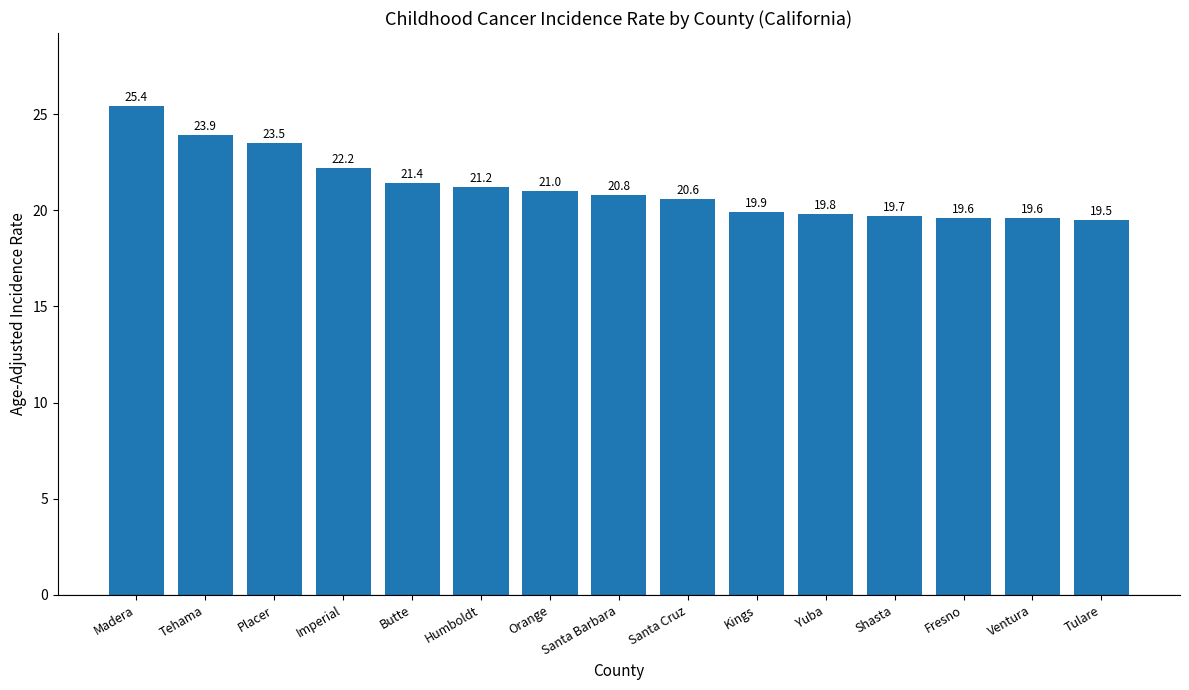

What is the sum of all values?

318.1